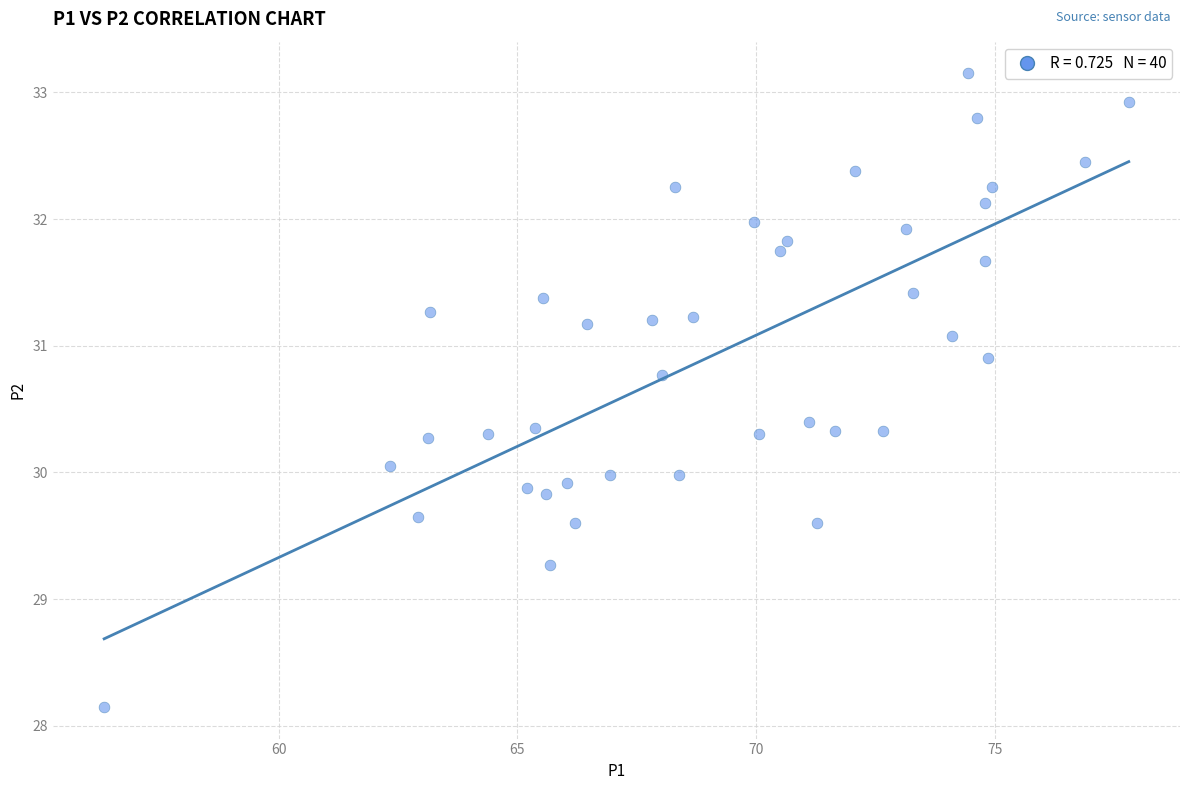

What is the range of Y values (max minus min)?

5.0